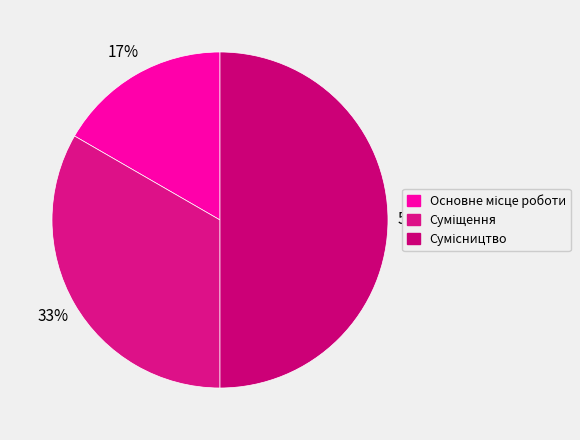

How many segments does this pie chart have?

3